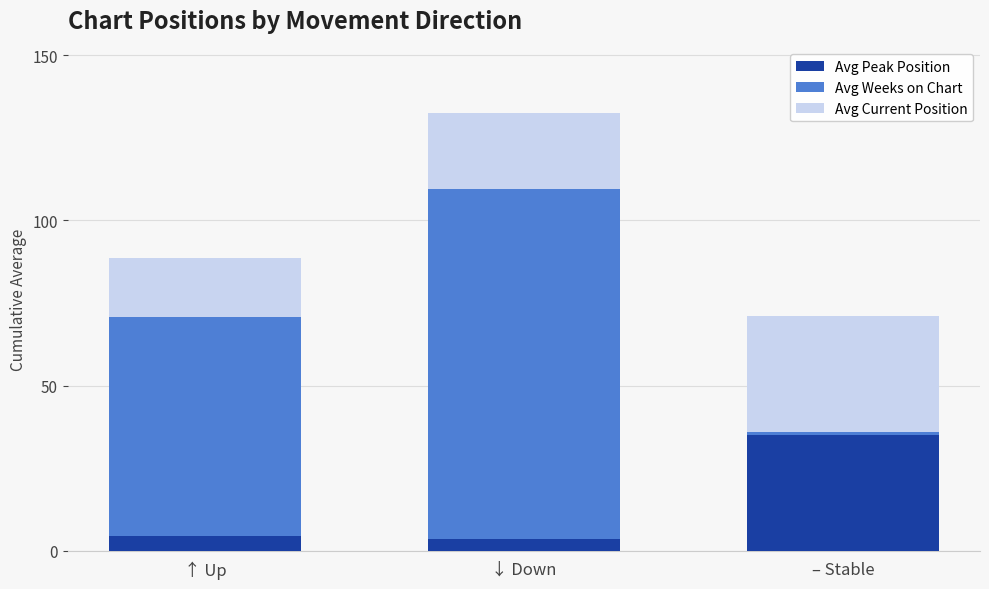

Is it true that Avg Peak Position equals 4.5 at ↑ Up?

True